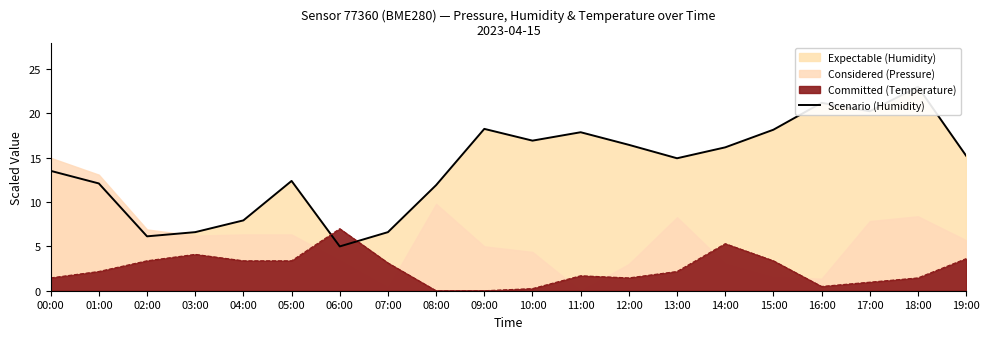

What is the average value?

14.0